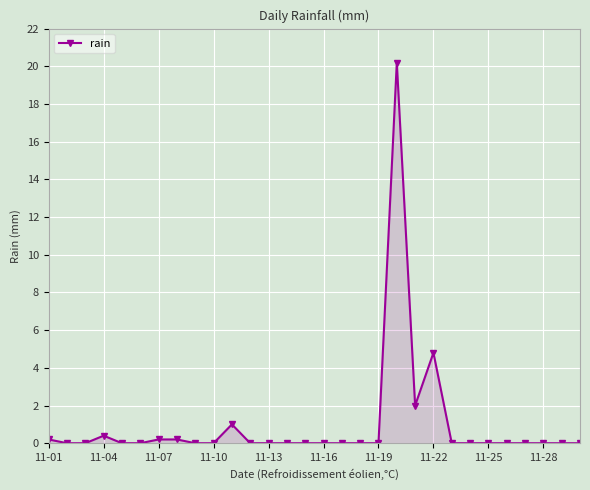

What is the maximum value shown in the chart?

20.2